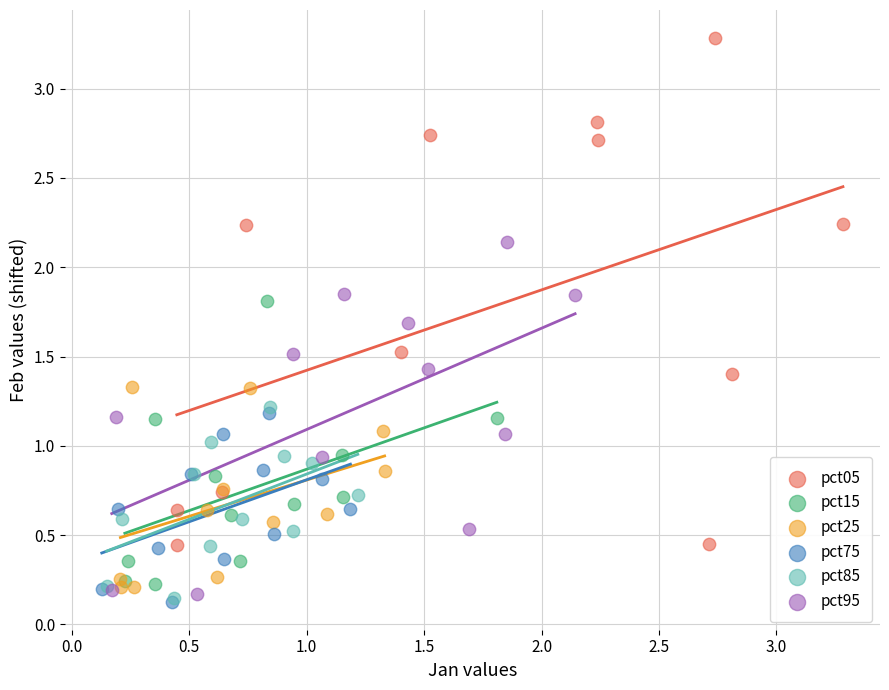

Which series reaches the maximum Y coordinate?

pct05